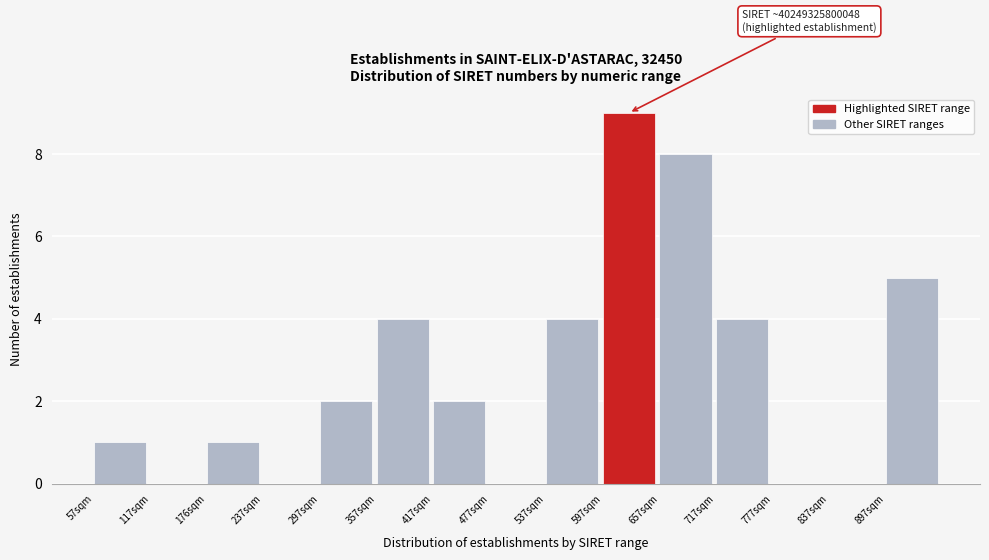

Reading right to left, extract all data points from this chart.

897sqm=5	837sqm=0	777sqm=0	717sqm=4	657sqm=8	597sqm=9	537sqm=4	477sqm=0	417sqm=2	357sqm=4	297sqm=2	237sqm=0	176sqm=1	117sqm=0	57sqm=1